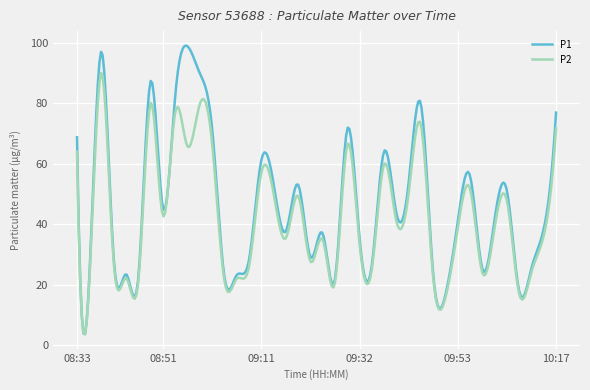

What is the minimum value shown in the chart?

3.7